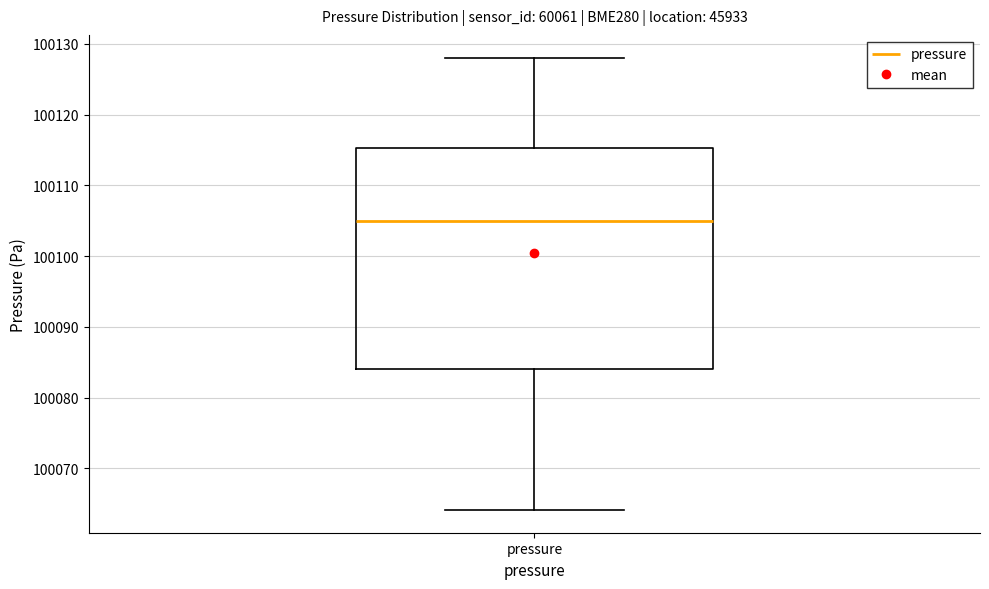

Transcribe this box plot: give where the median line is, the range the box spans, and where the two whiskers end, as read against the y-axis. The values are not printed on the chart, so give them approximately, as read against the axis.

median 100105, box 100084 to 100115, whiskers 100064 to 100128